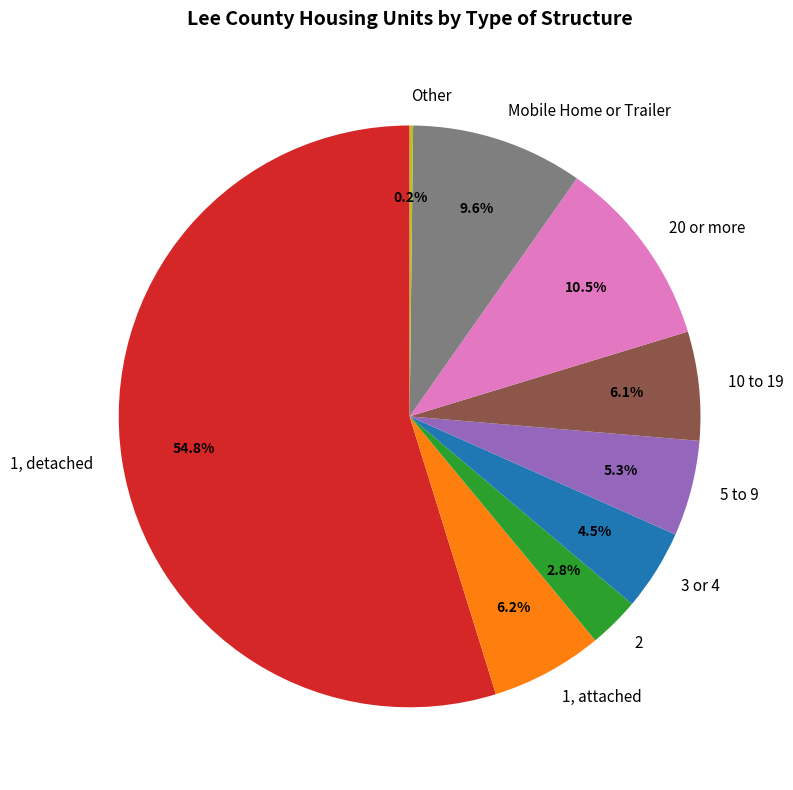

To the nearest percent, what percentage of the pie is 1, attached?

6%